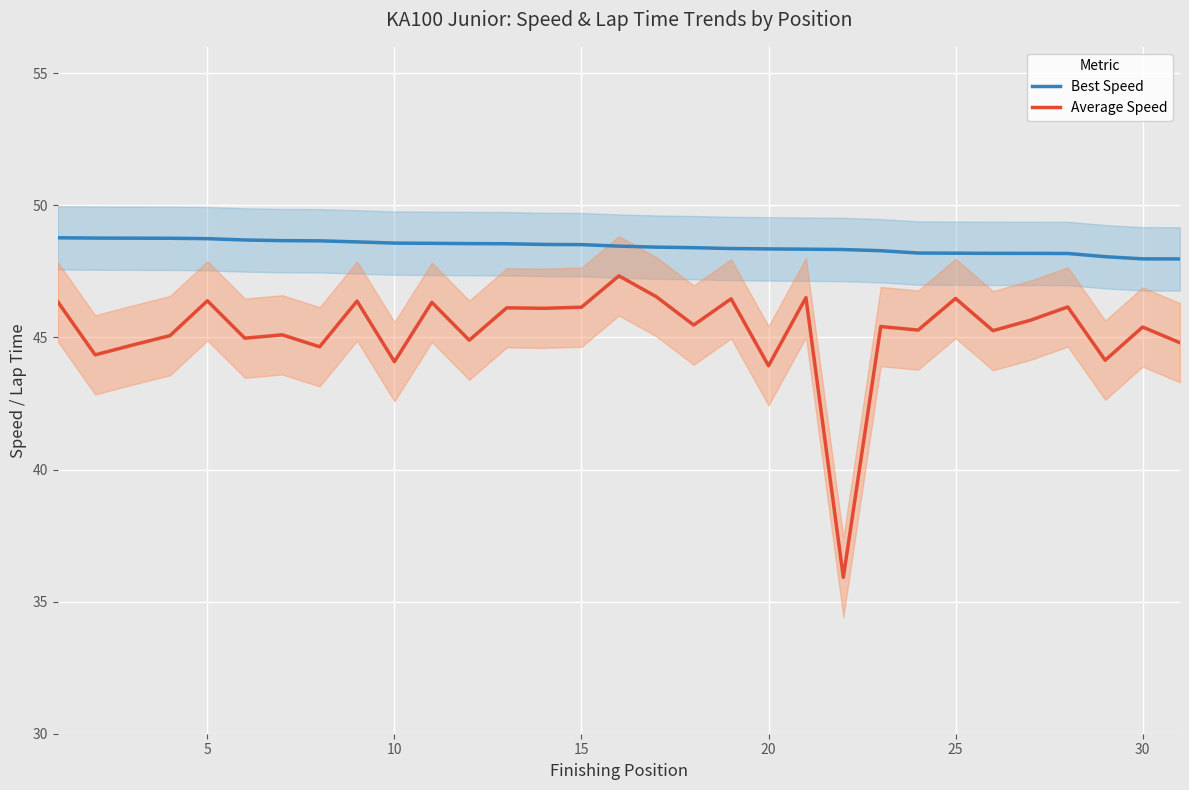

True or false: Average Speed and Best Speed intersect in this chart.

False